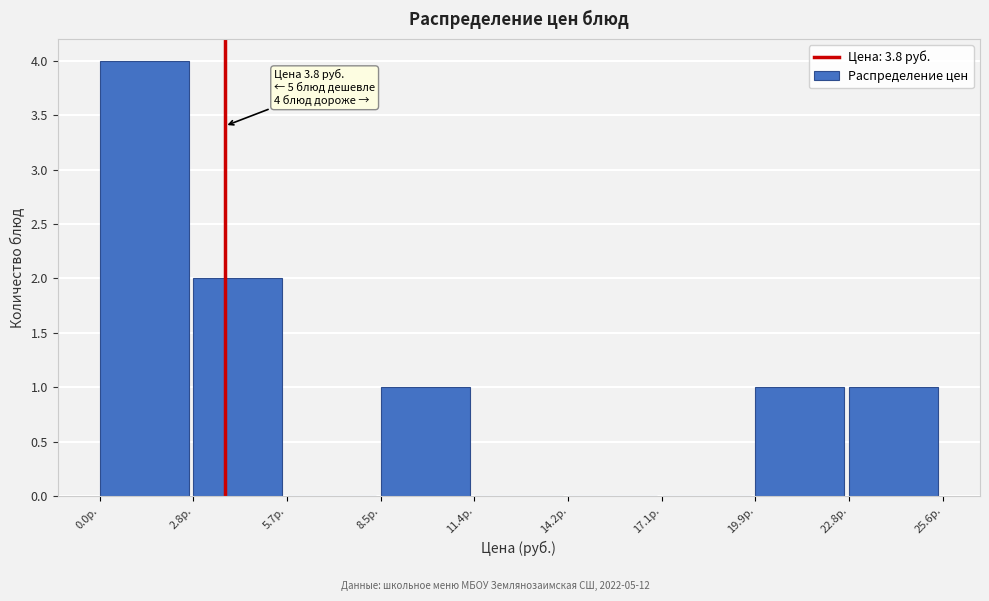

Which range on the x-axis has the tallest bar?

0.0 to 3.0